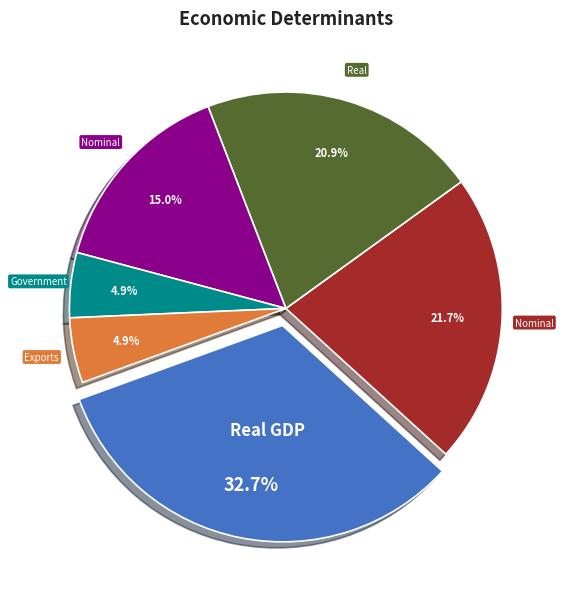

Does any single category account for the majority?

No